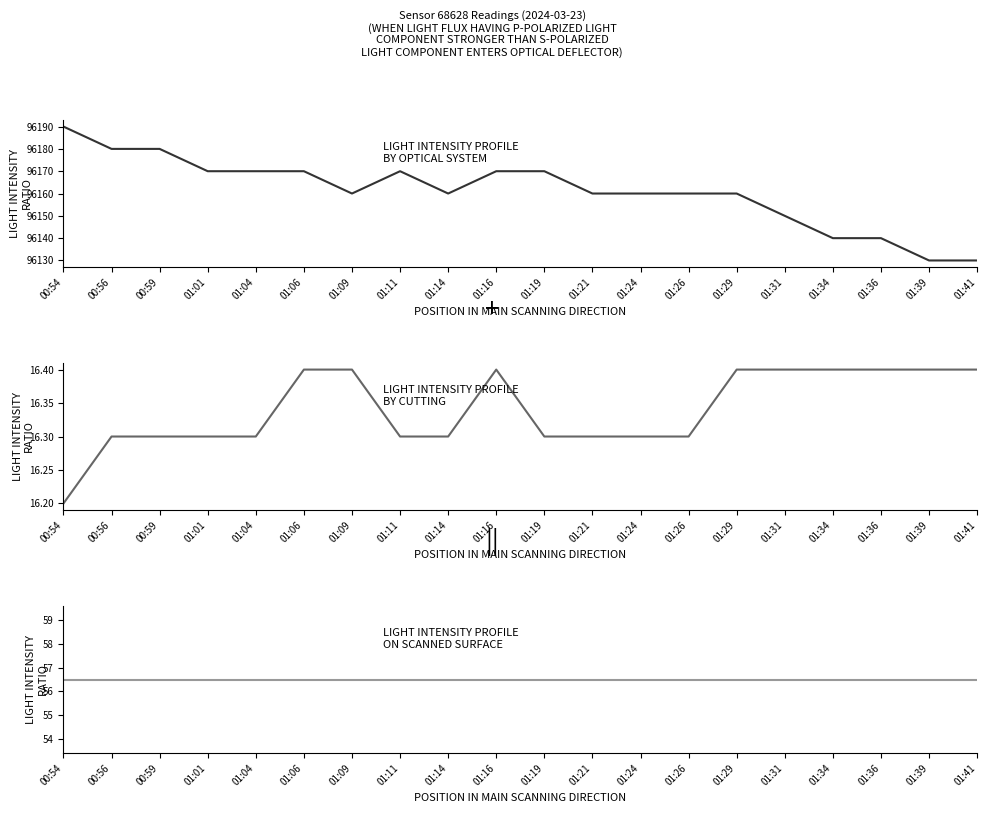

Which series has the largest range (max minus min)?

pressure